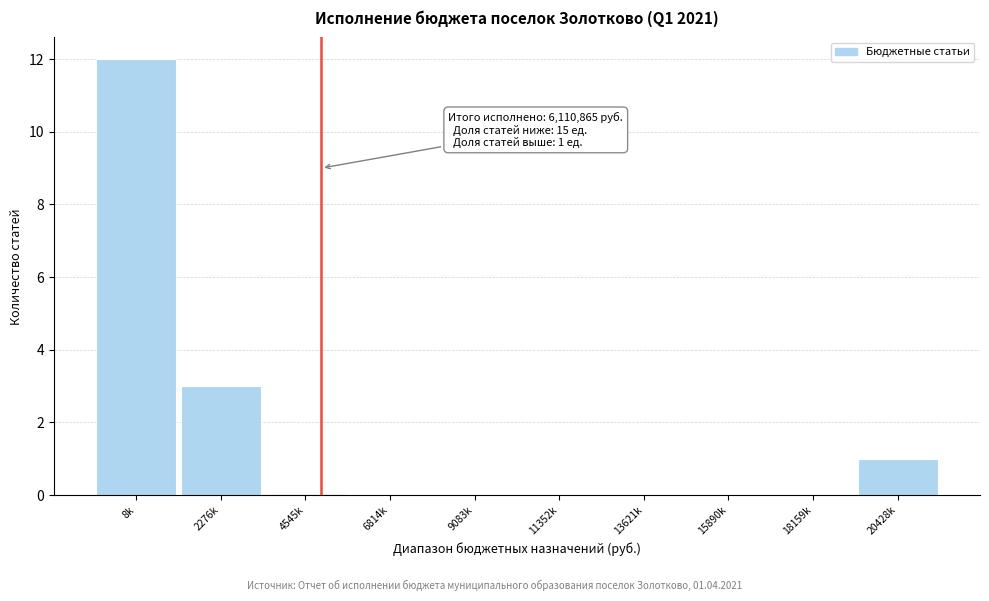

Reading left to right, list all the values displayed in this chart.

8k=12	2276k=3	4545k=0	6814k=0	9083k=0	11352k=0	13621k=0	15890k=0	18159k=0	20428k=1